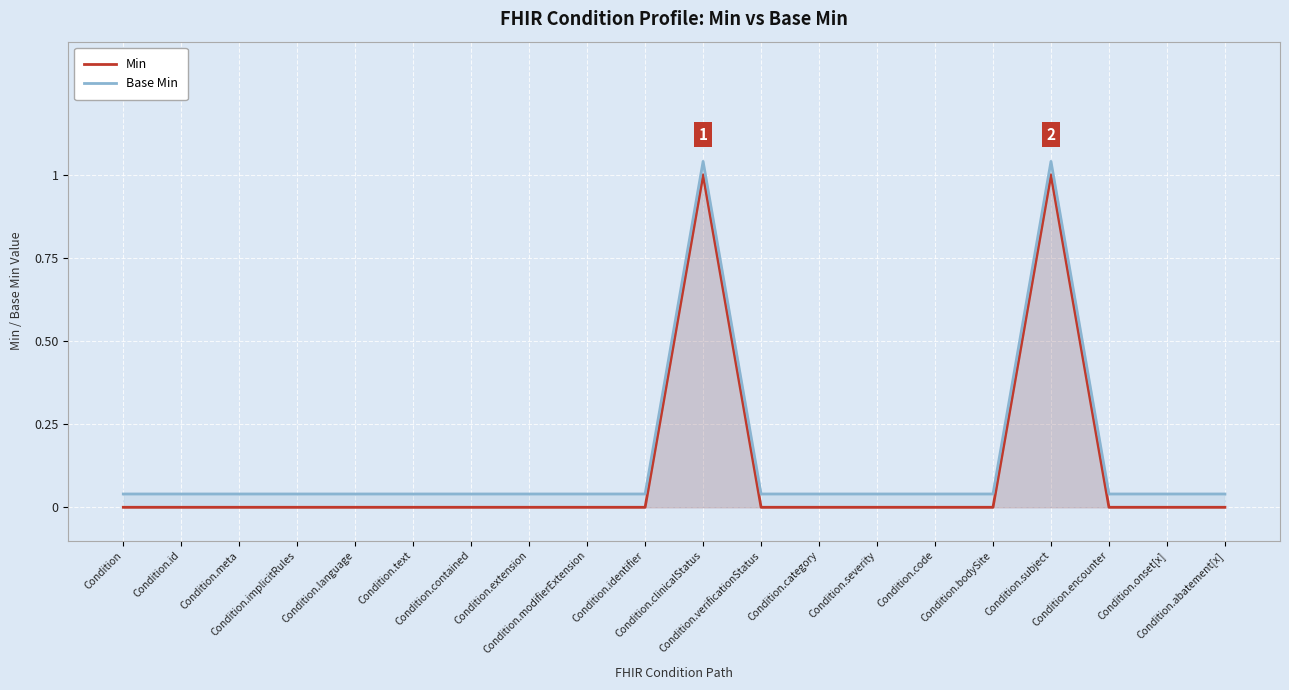

What is the difference between the maximum and second lowest values in the Min series?

1.0